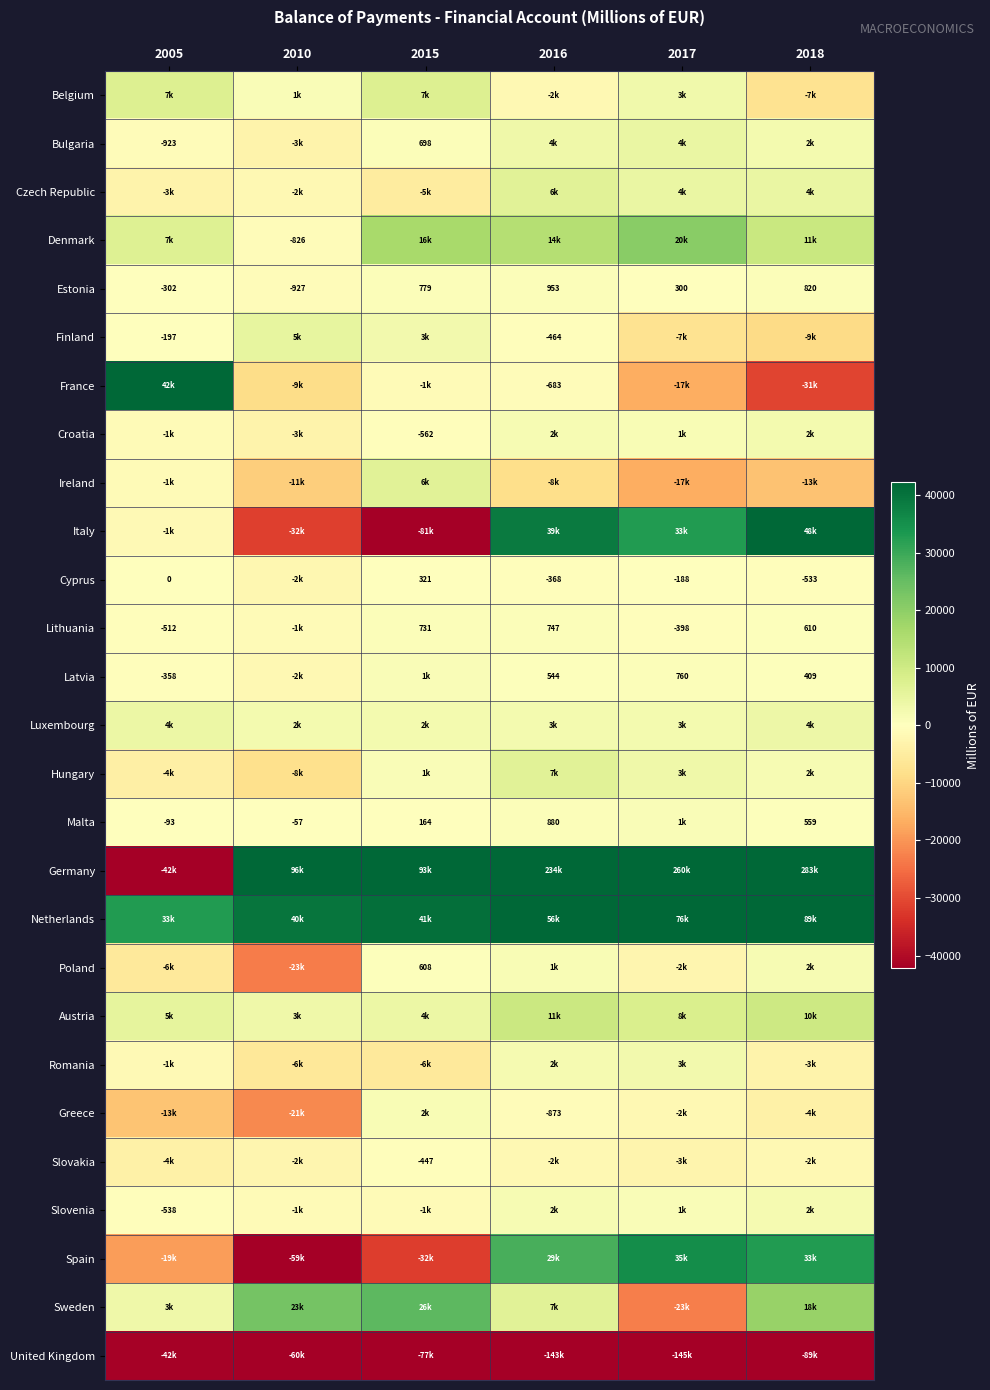

At how many categories does at least one series exceed -128413?

6